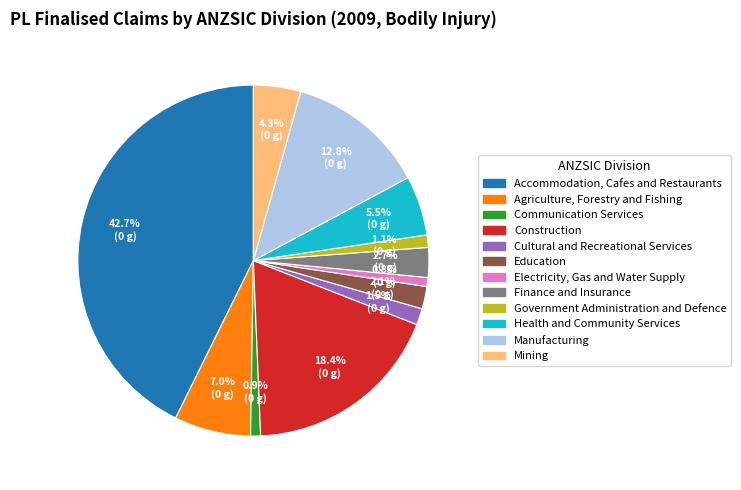

To the nearest percent, what percentage of the pie is Government Administration and Defence?

1%